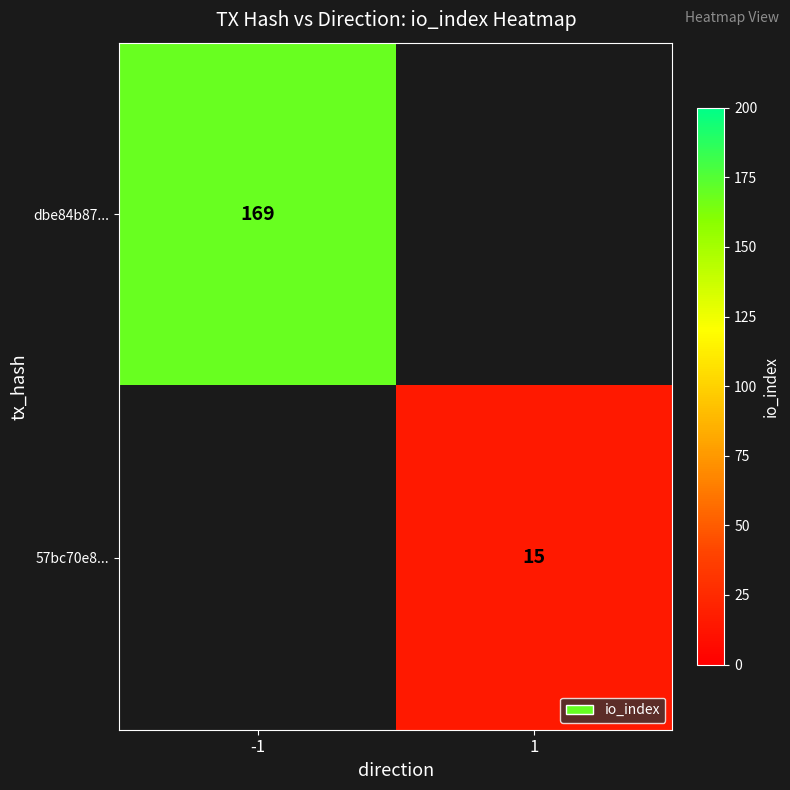

True or false: dbe84b87... has a value of 236 at -1.

False